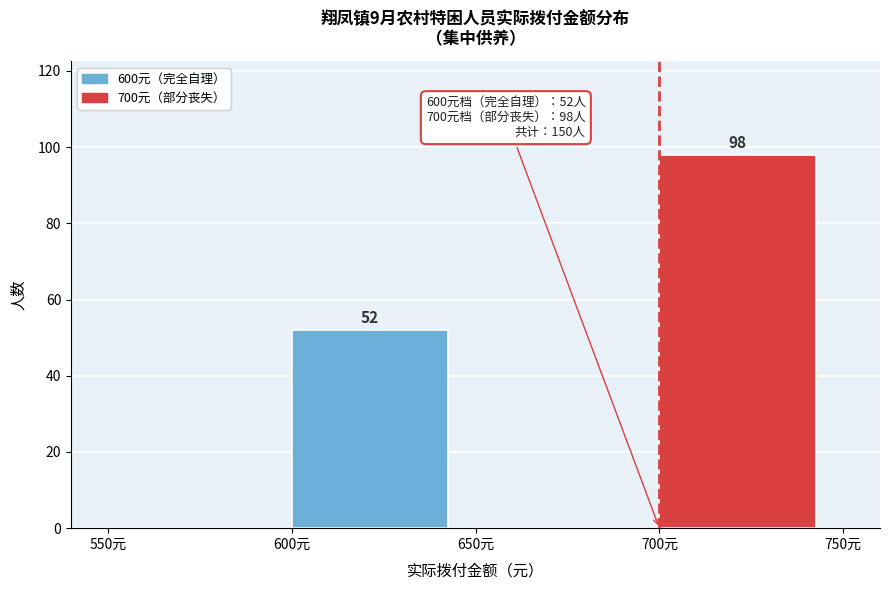

Over which range of the x-axis is the bar tallest?

700 to 750